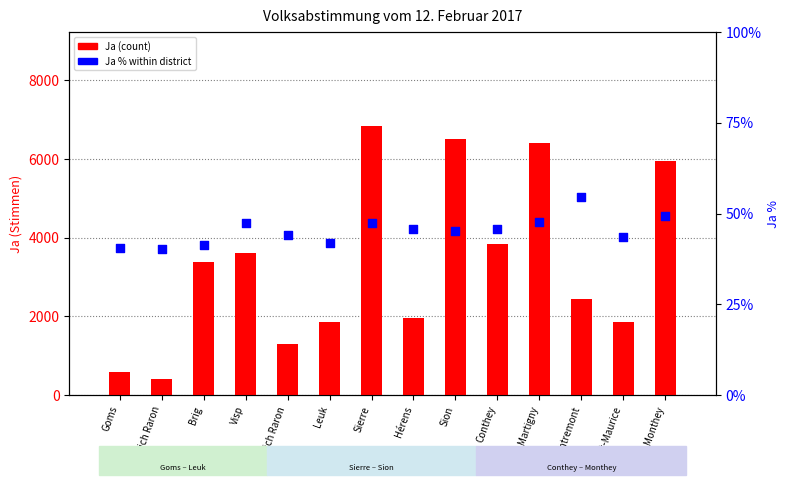

What is the total value across all series at Östlich Raron?

441.1